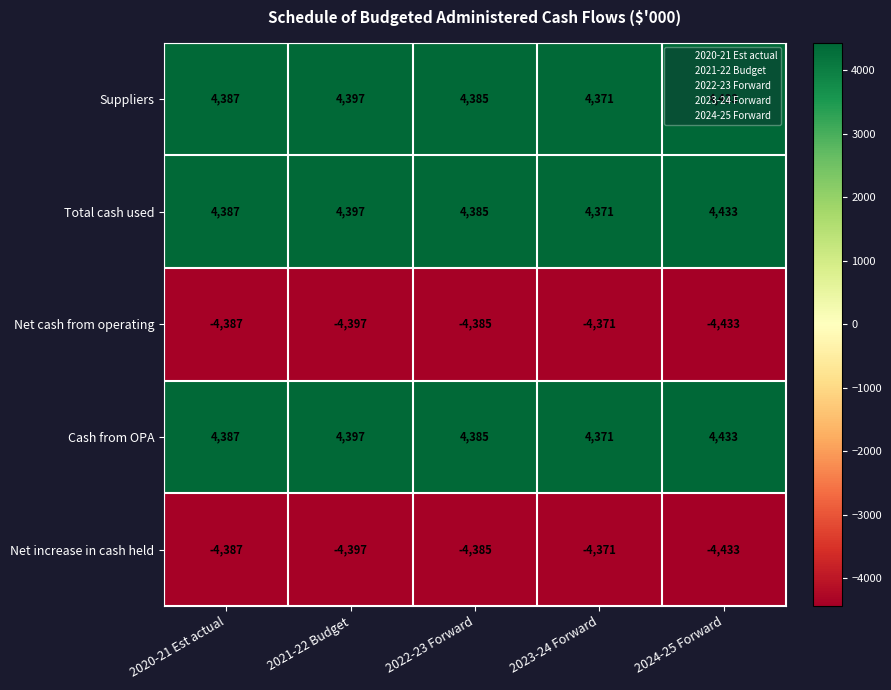

Rank the categories by Net increase in cash held value from highest to lowest.

2023-24 Forward, 2022-23 Forward, 2020-21 Est actual, 2021-22 Budget, 2024-25 Forward